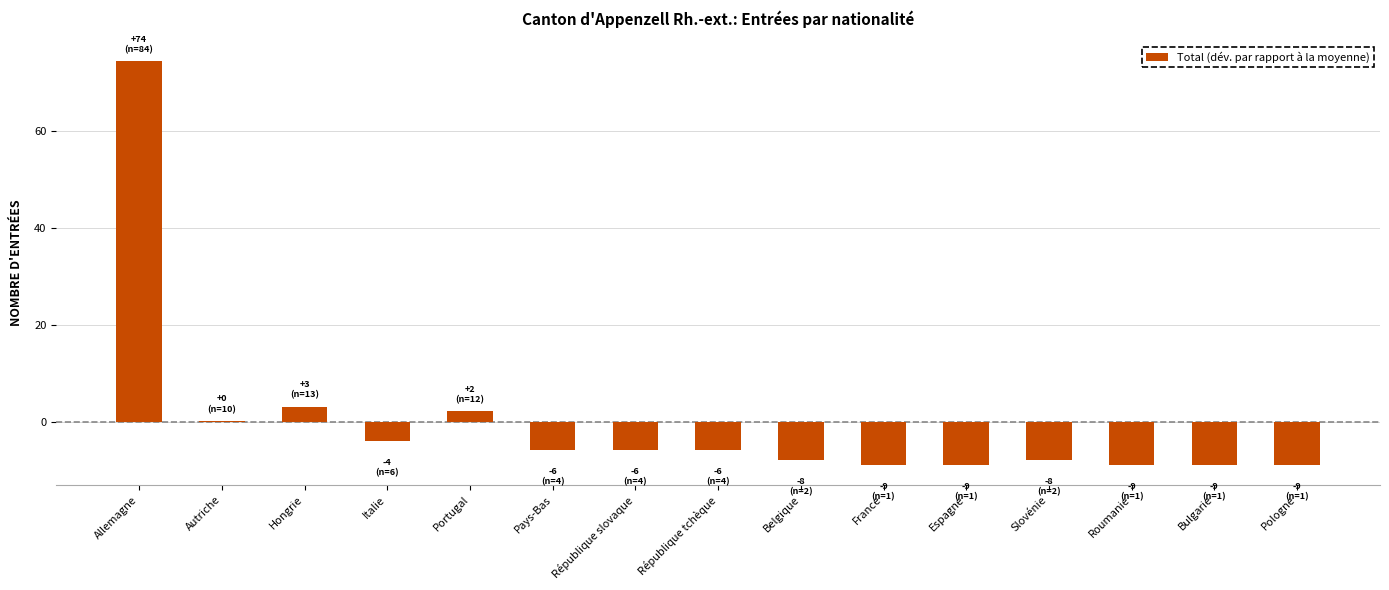

What is the greatest value displayed?

74.3